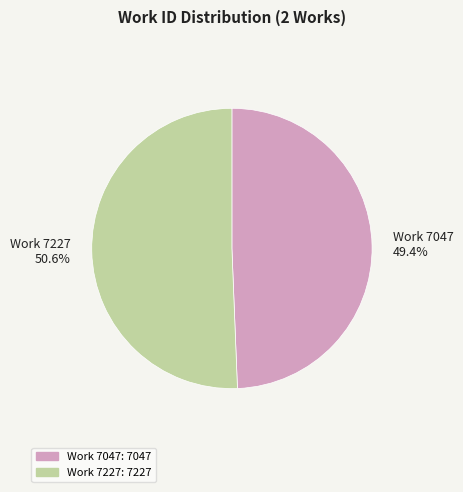

To the nearest percent, what is the average slice percentage?

50%